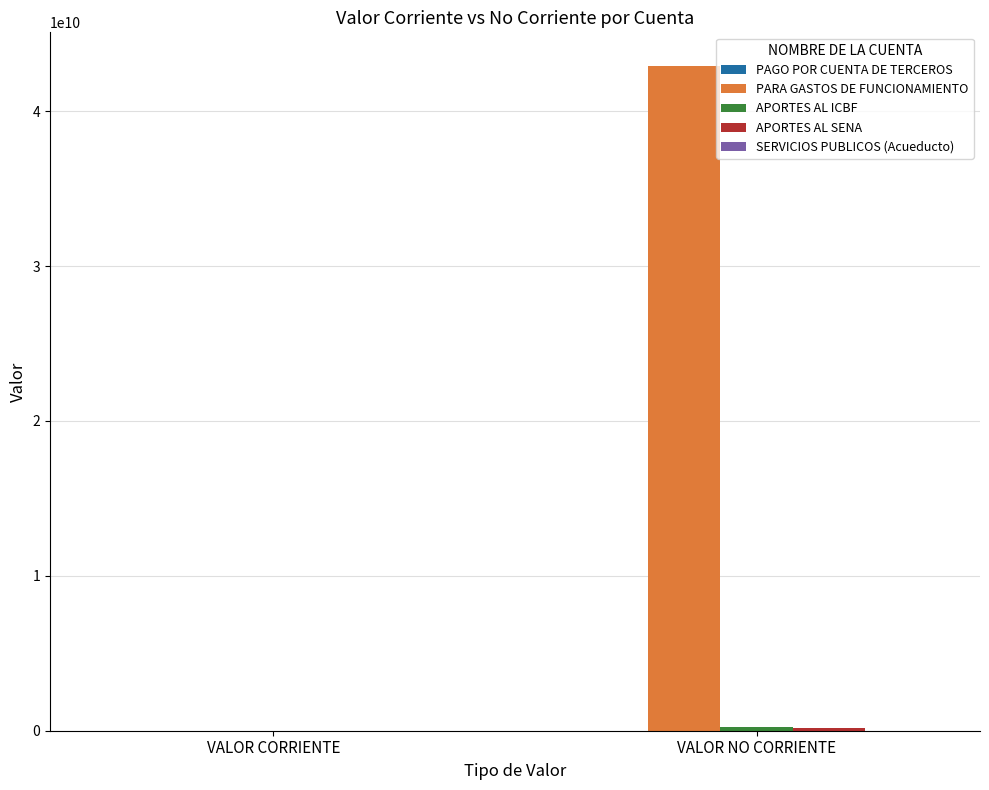

Count the number of data series in this chart.

5